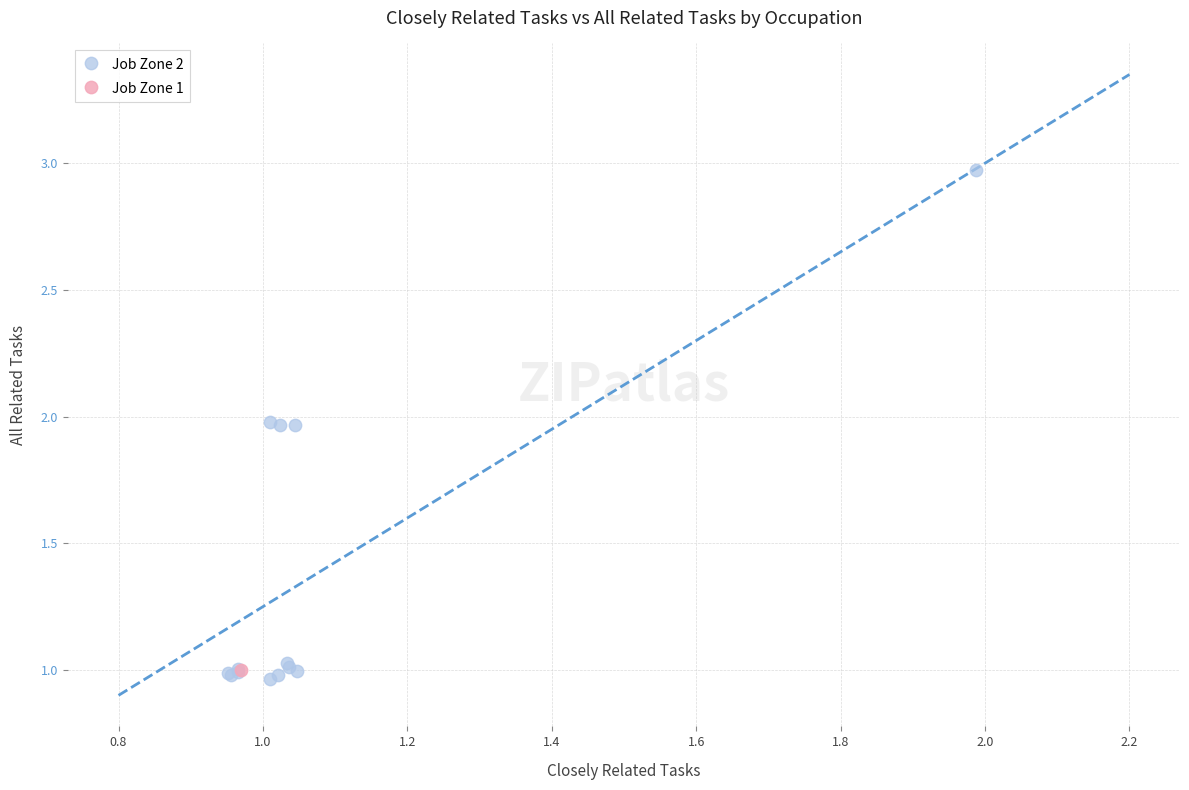

What are all the series names shown in the legend?

Job Zone 2, Job Zone 1